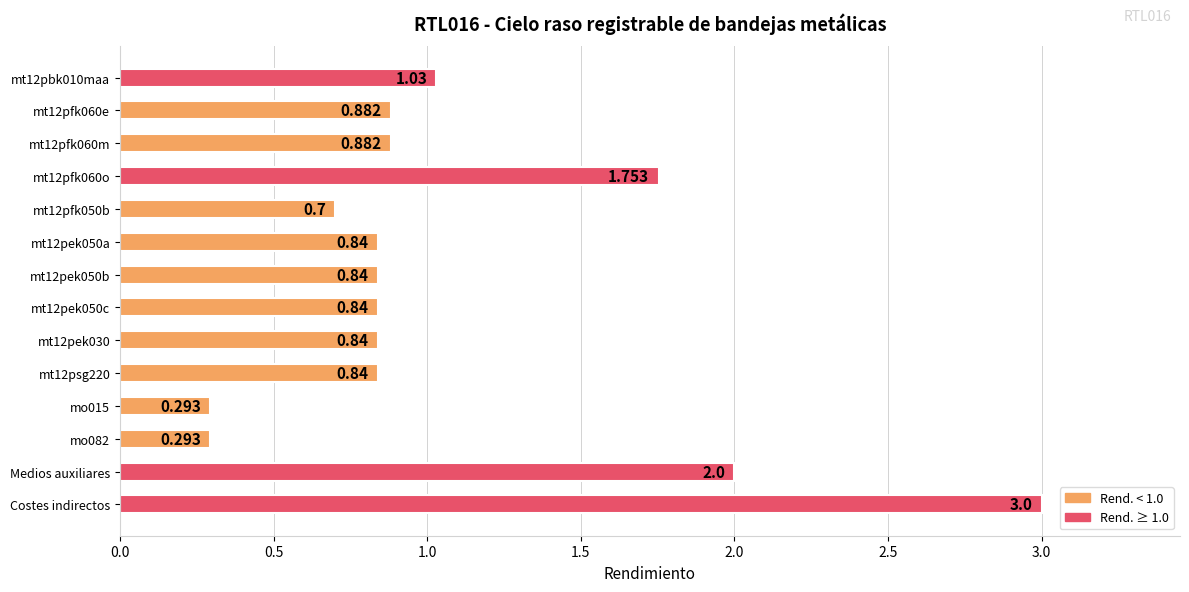

Which label corresponds to the largest value in the chart?

Costes indirectos